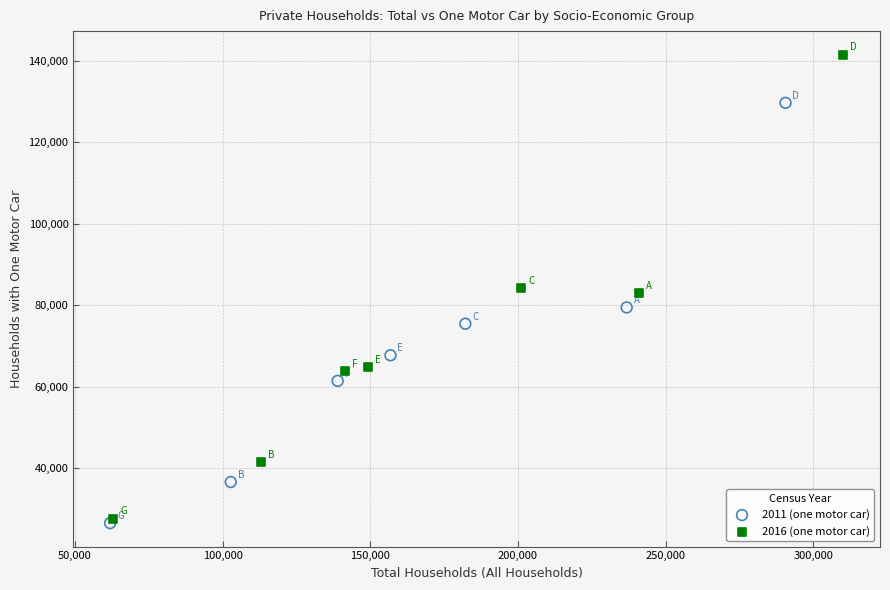

Which series has the widest spread of Y values?

2016 (one motor car)